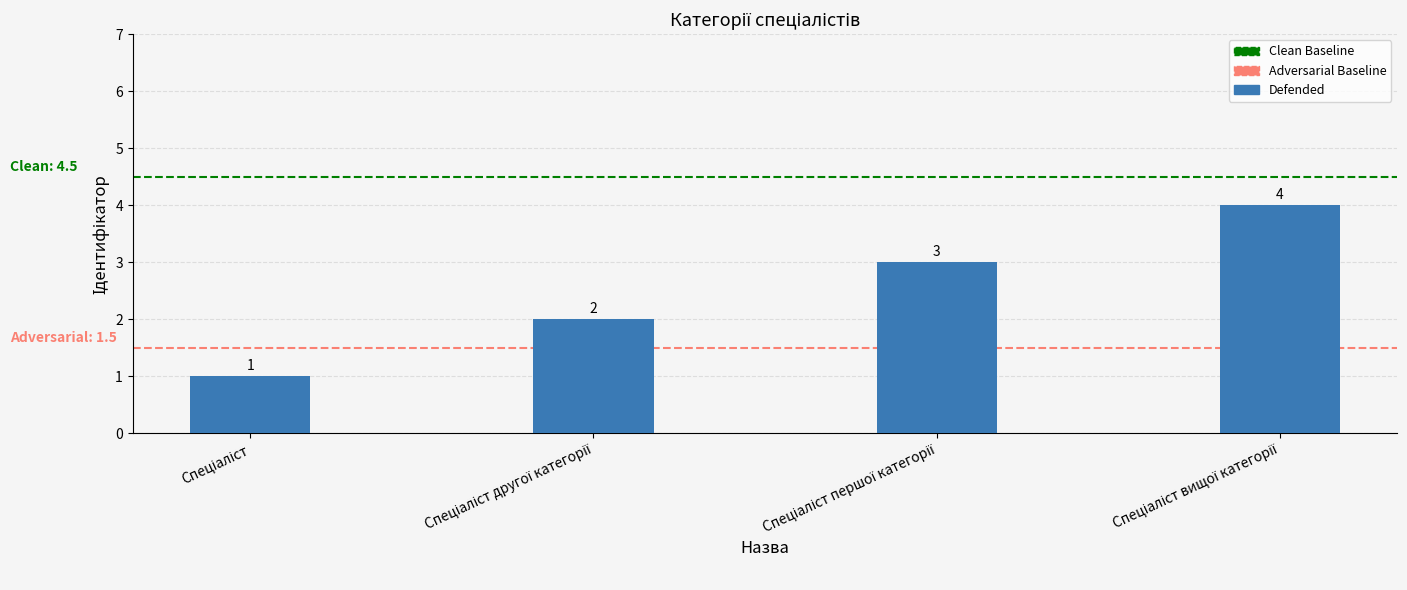

Count the values in the range 2 to 4.

3